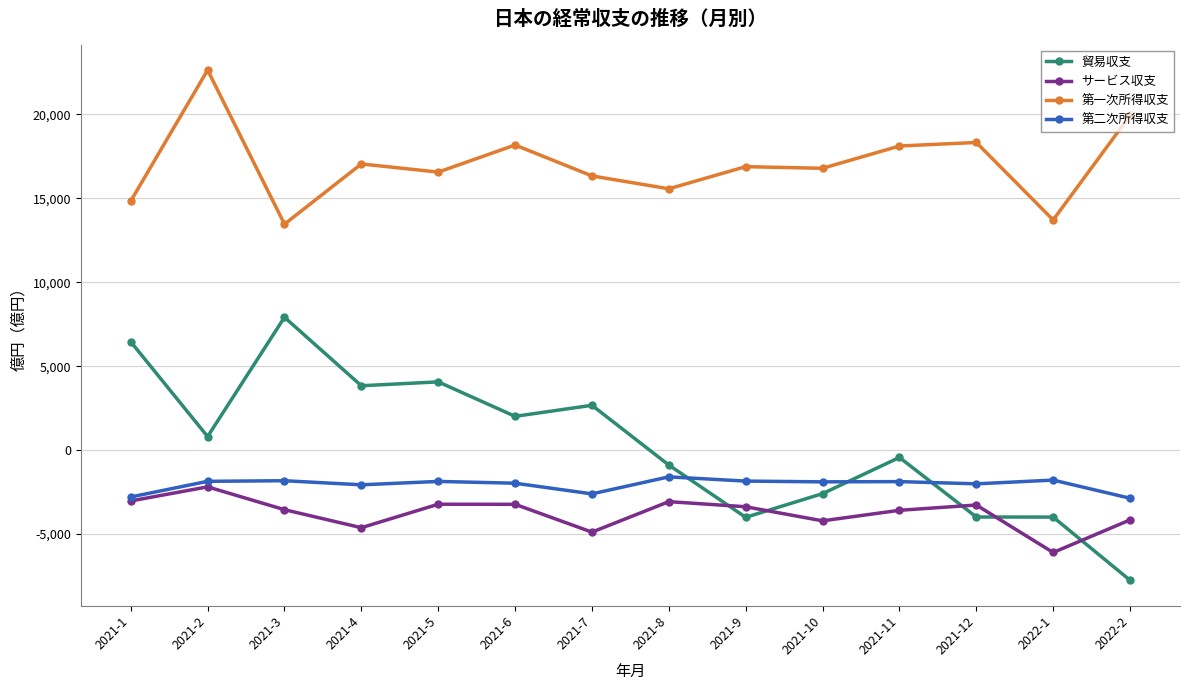

Between which two adjacent categories do 貿易収支 and 第二次所得収支 first intersect?

2021-8 and 2021-9